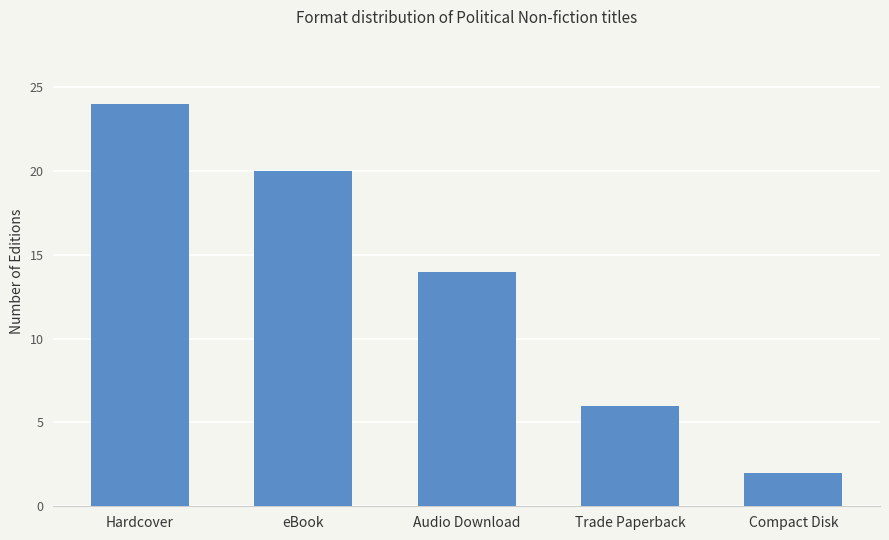

Rank the categories by value from lowest to highest.

Compact Disk, Trade Paperback, Audio Download, eBook, Hardcover